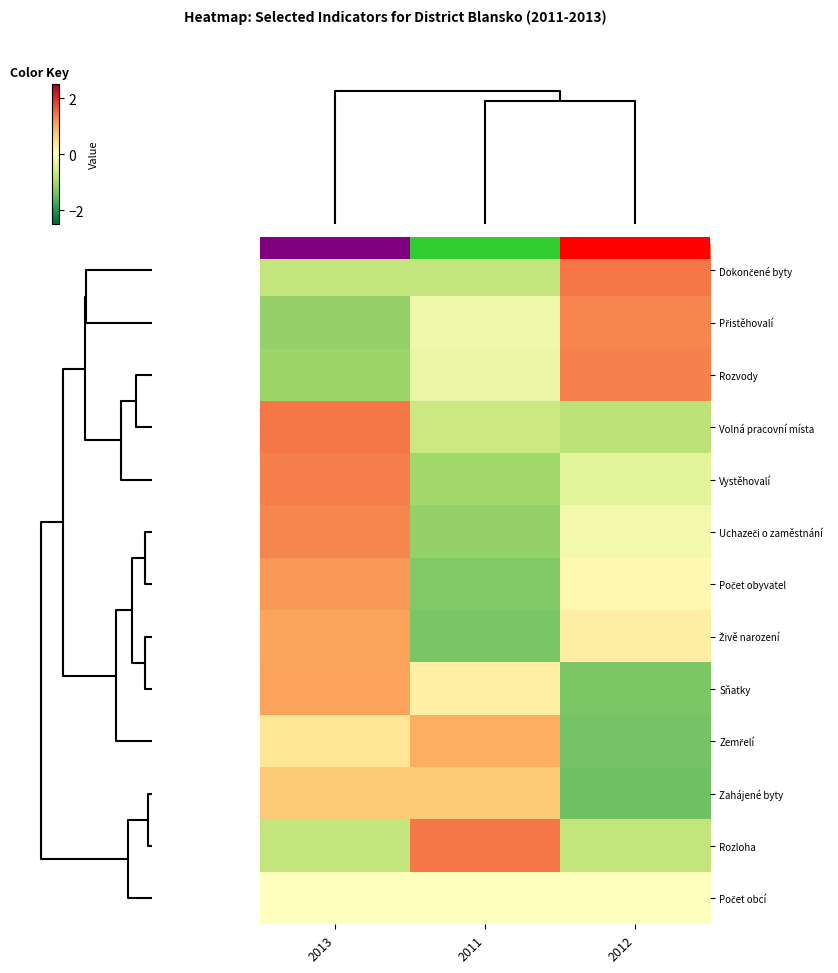

How many negative values does the Rozvody series have?

2